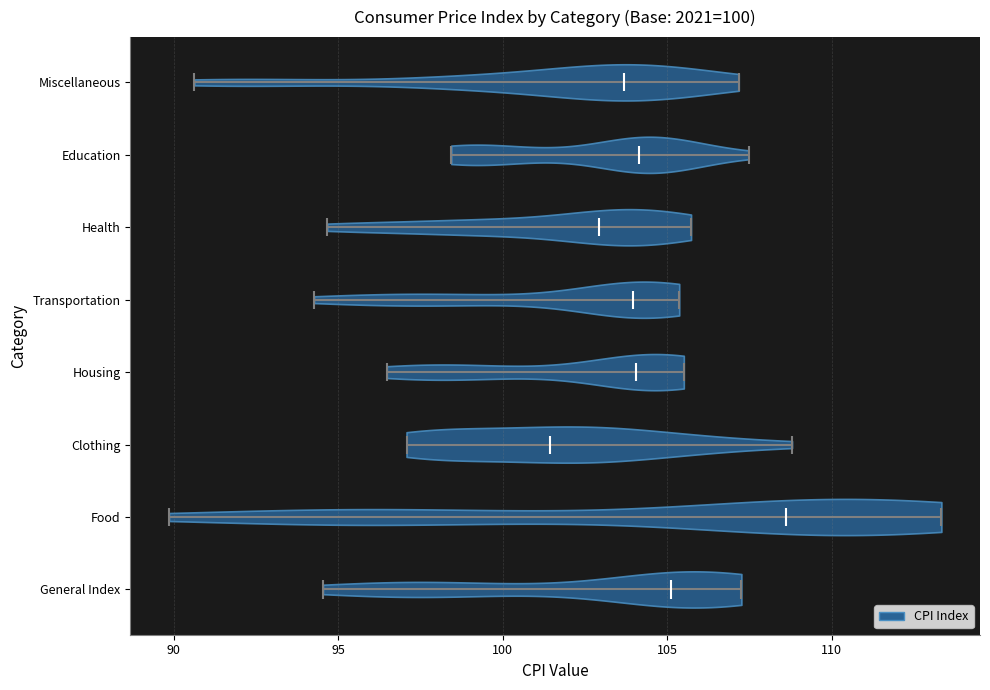

Reading bottom to top, read every violin against the x-axis: where its median line is, and the lowest and highest points it reaches. The values are not printed on the chart, so give them approximately, as read against the axis.

General Index: median line 105.0, lowest point 94.5, highest point 107.5
Food: median line 108.5, lowest point 90.0, highest point 113.5
Clothing: median line 101.5, lowest point 97.0, highest point 109.0
Housing: median line 104.0, lowest point 96.5, highest point 105.5
Transportation: median line 104.0, lowest point 94.5, highest point 105.5
Health: median line 103.0, lowest point 94.5, highest point 105.5
Education: median line 104.0, lowest point 98.5, highest point 107.5
Miscellaneous: median line 103.5, lowest point 90.5, highest point 107.0